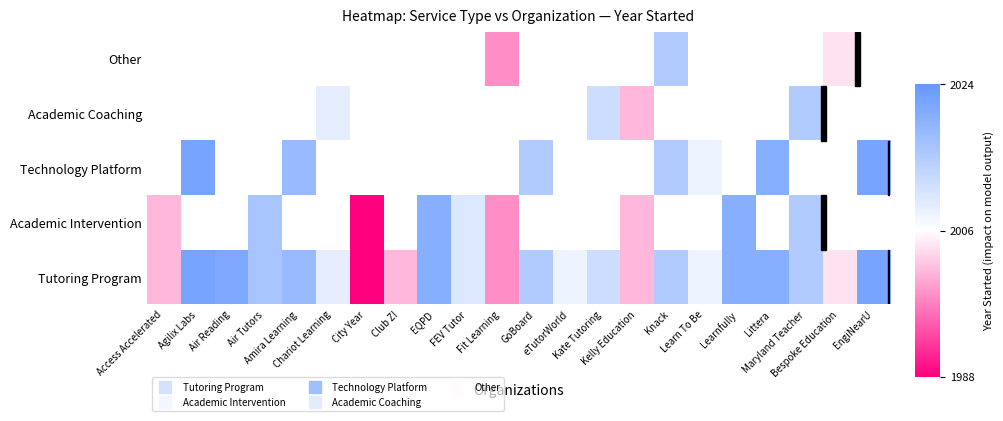

What is the sum of all Tutoring Program values?

44244.0